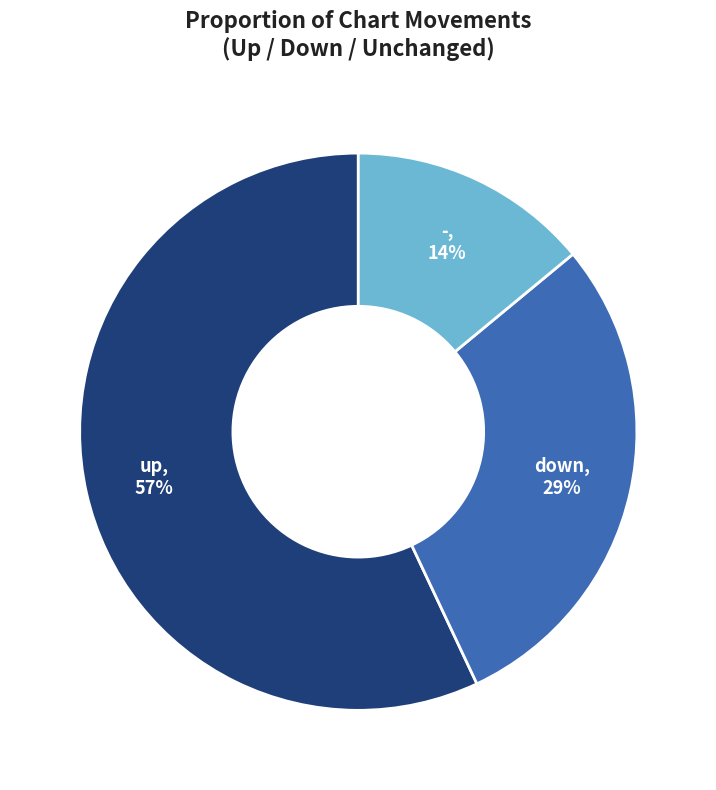

To the nearest percent, what portion does down represent?

29%